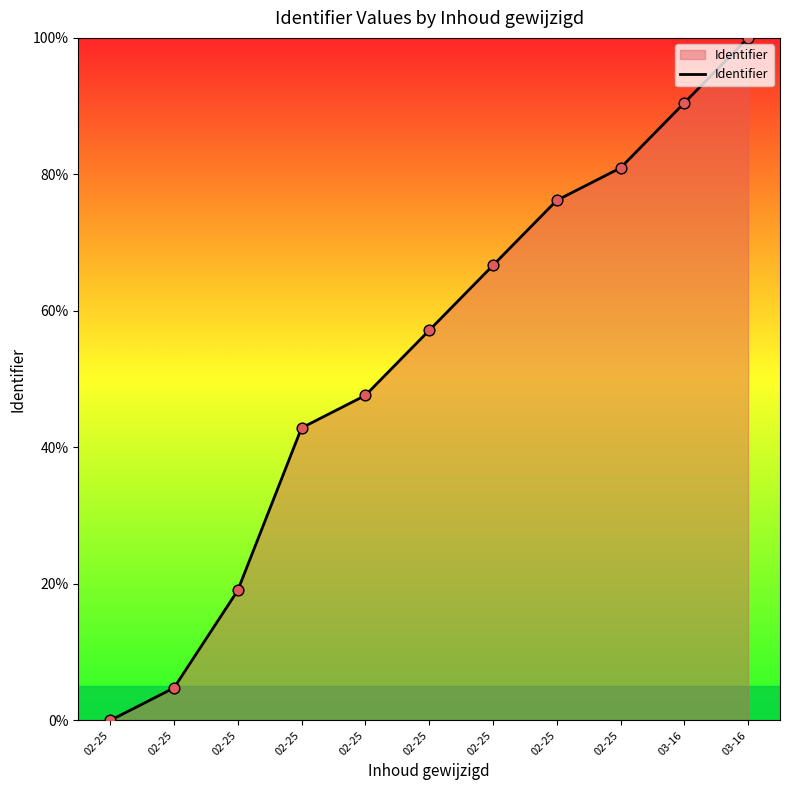

Between 02-25 and 02-25, which is larger?

02-25